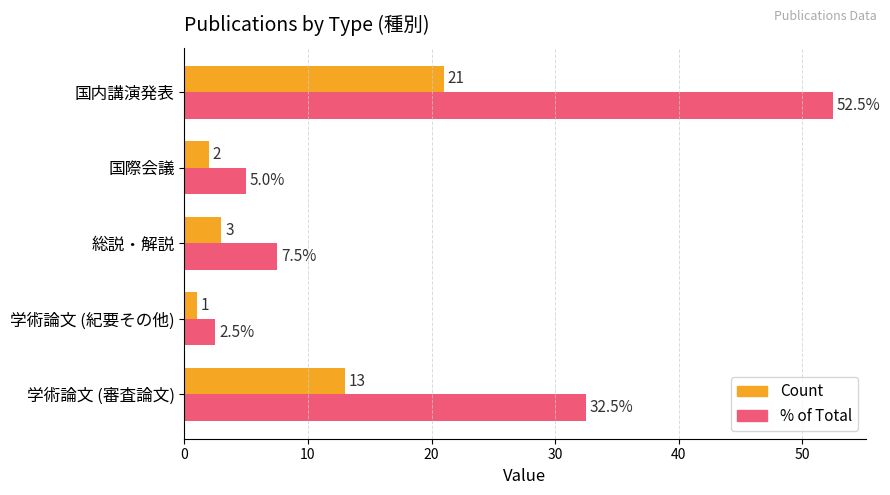

What is the difference between the maximum and minimum values in the % of Total series?

50.0